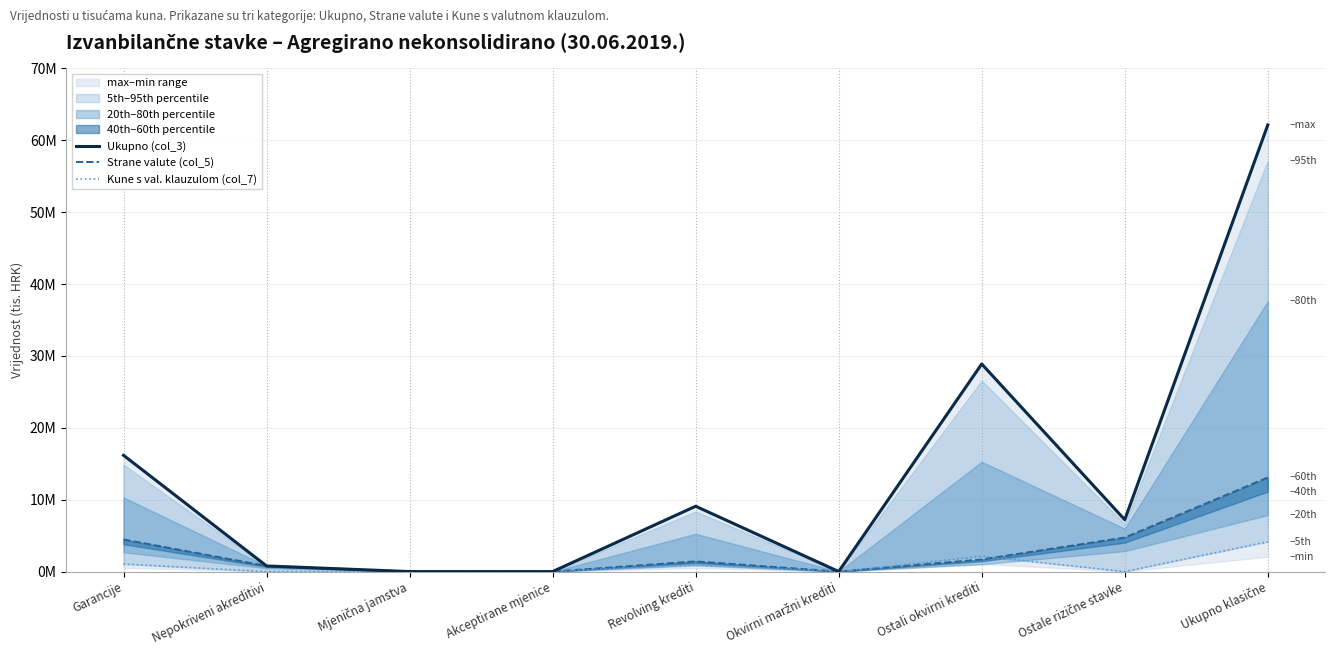

What are all the series names shown in the legend?

Ukupno (col_3), Strane valute (col_5), Kune s val. klauzulom (col_7)